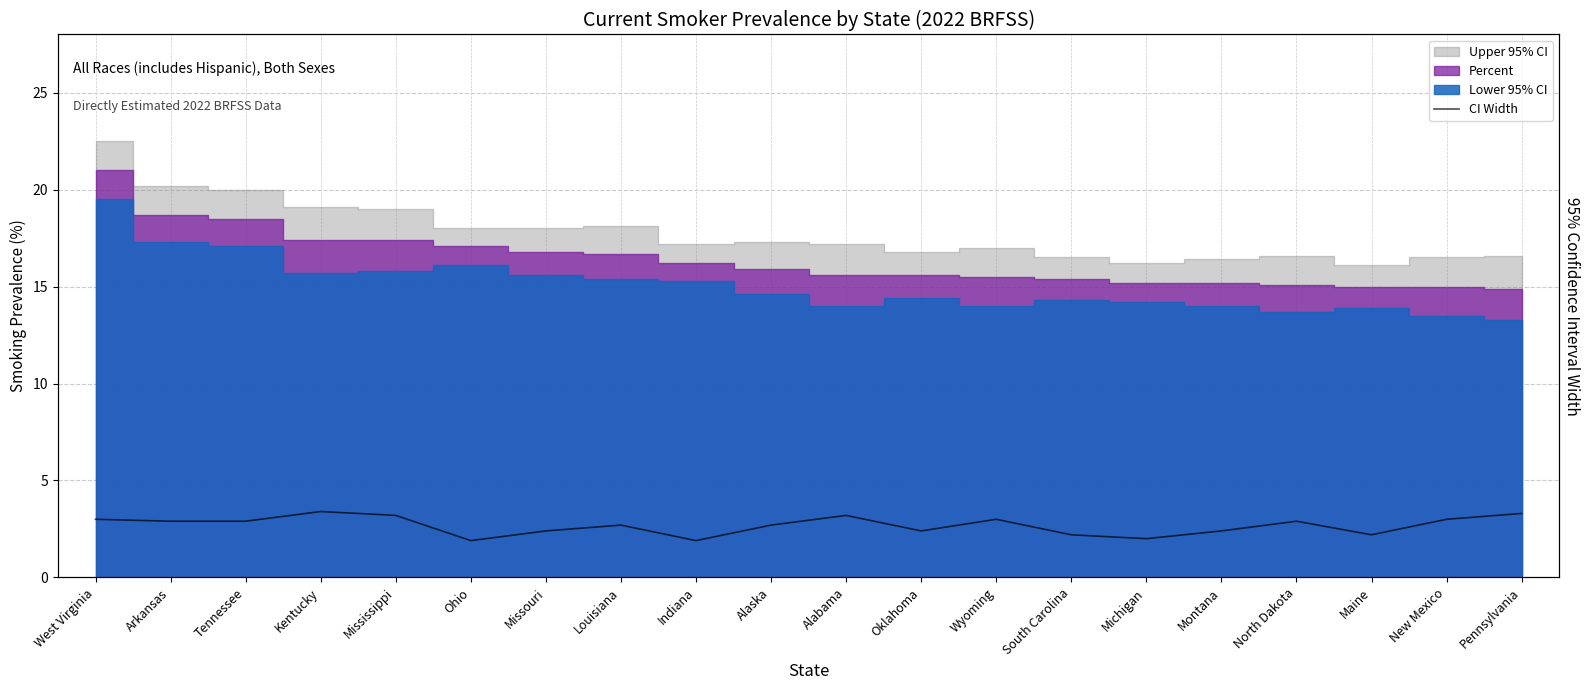

Is it true that the value at New Mexico is 1.1?

False